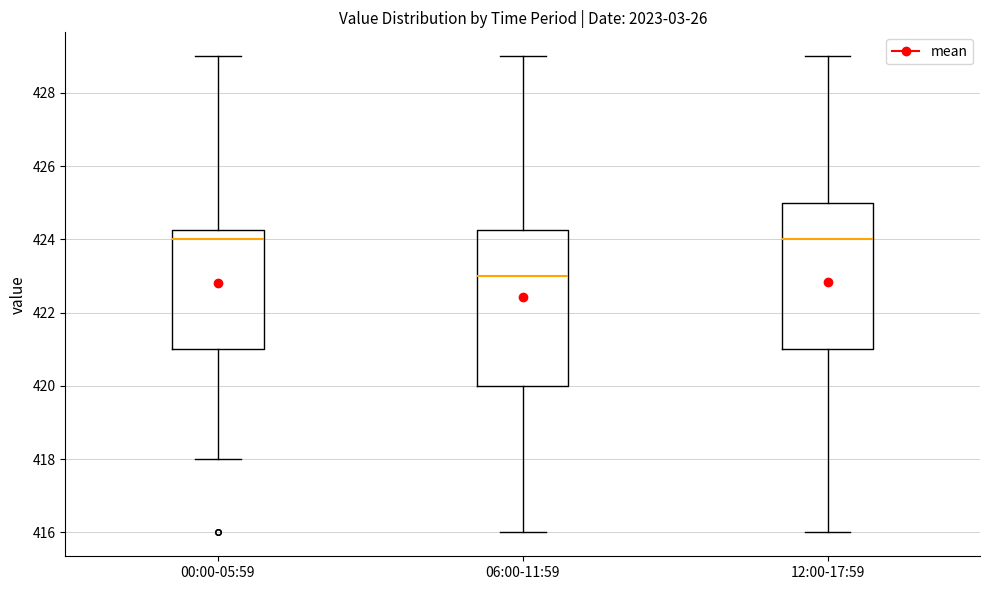

Where does the lower whisker of the box for 00:00-05:59 end on the y-axis? The values are not printed on the chart, so give them approximately, as read against the axis.

418.0